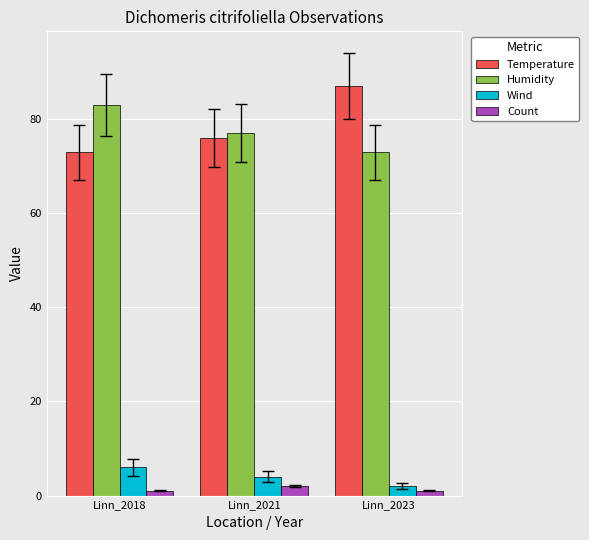

Rank the series by their maximum value, from lowest to highest.

Count, Wind, Humidity, Temperature